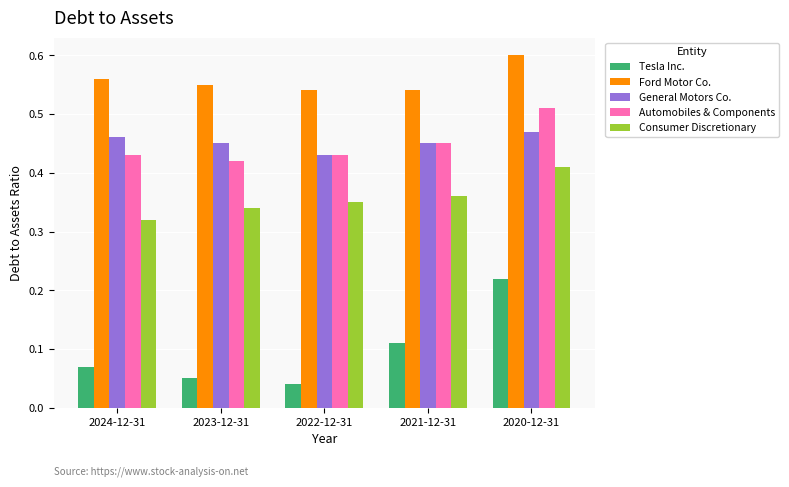

Which series changed the most between 2021-12-31 and 2020-12-31?

Tesla Inc.